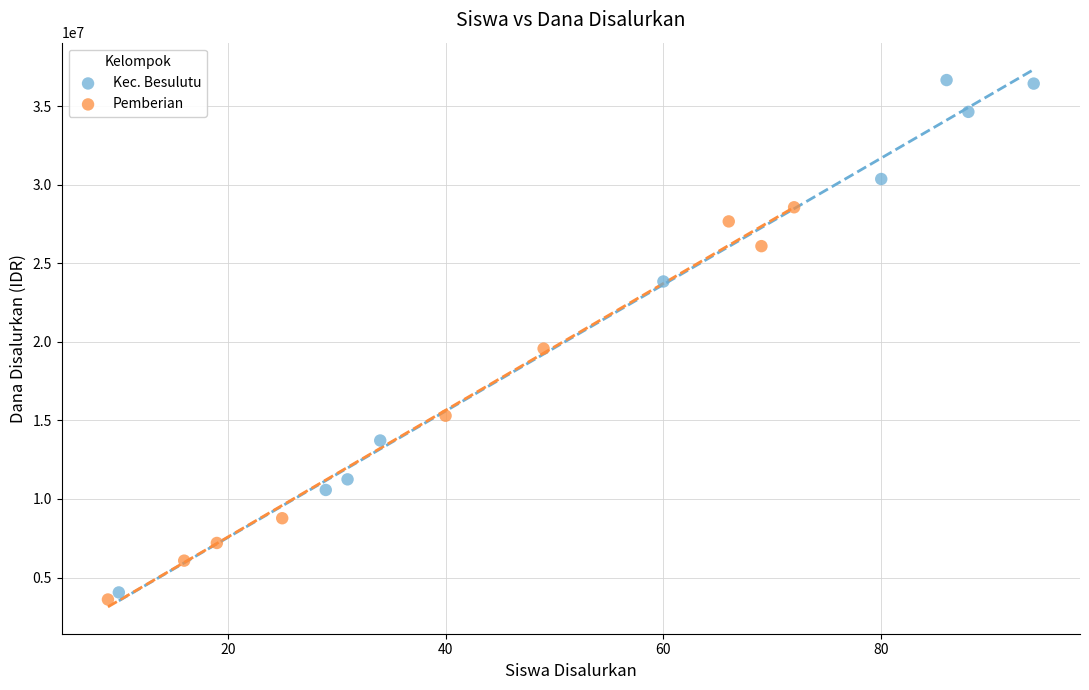

Which series contains the highest Y value?

Kec. Besulutu